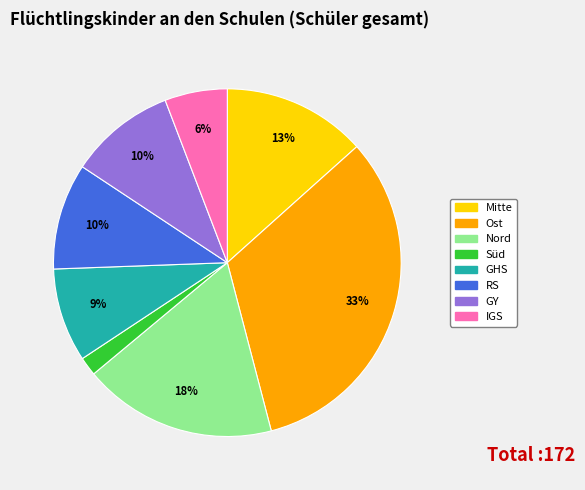

Do Nord and Ost together represent more than half of the pie?

Yes